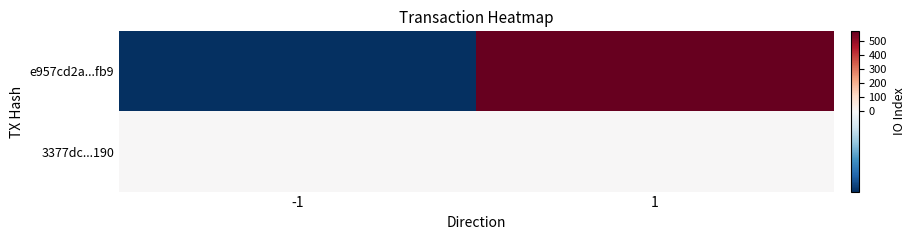

Rank the series at 1 from highest to lowest value.

e957cd2a...fb9, 3377dc...190